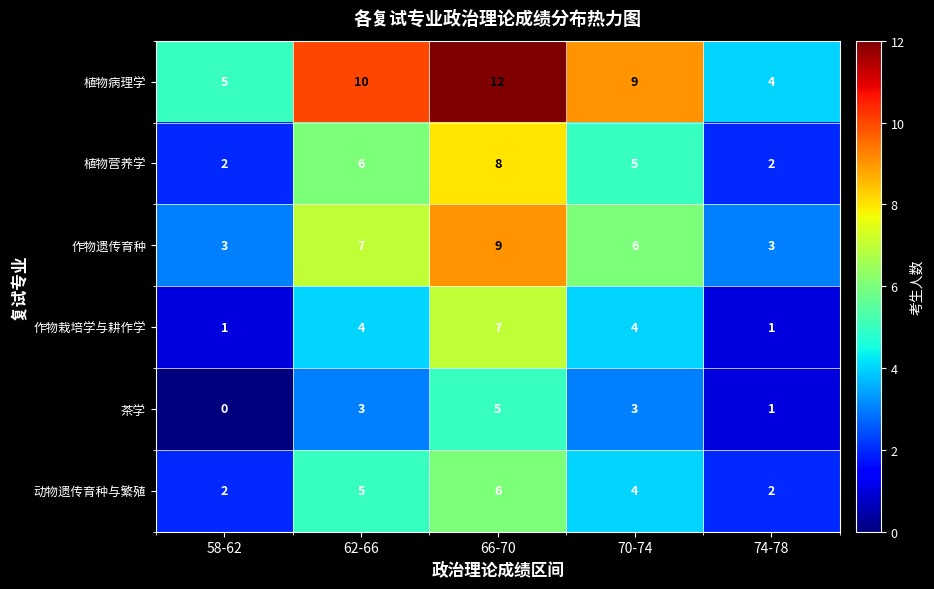

Which label corresponds to the smallest value in the chart?

58-62